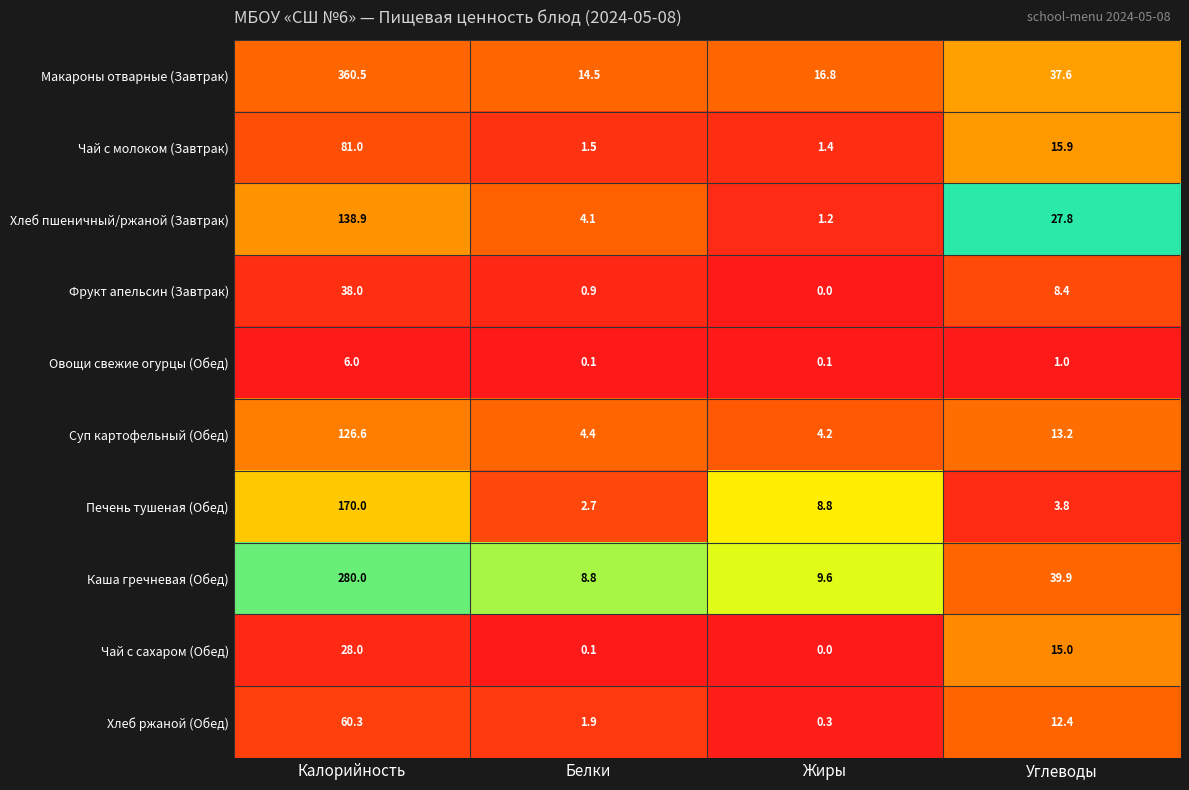

What is the sum of all Суп картофельный (Обед) values?

148.4